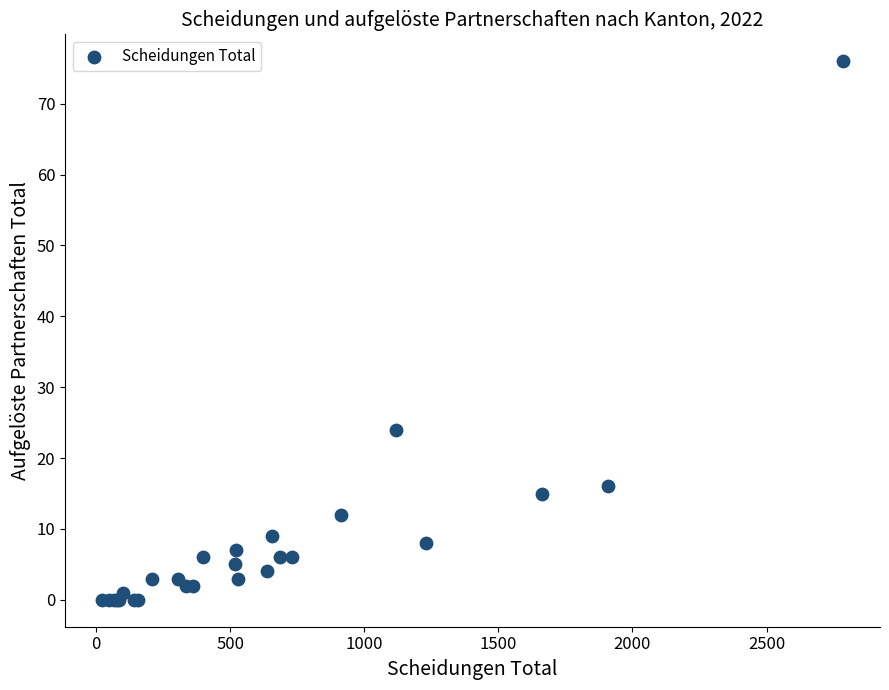

What Y value in the scatter plot is closest to 38?

24